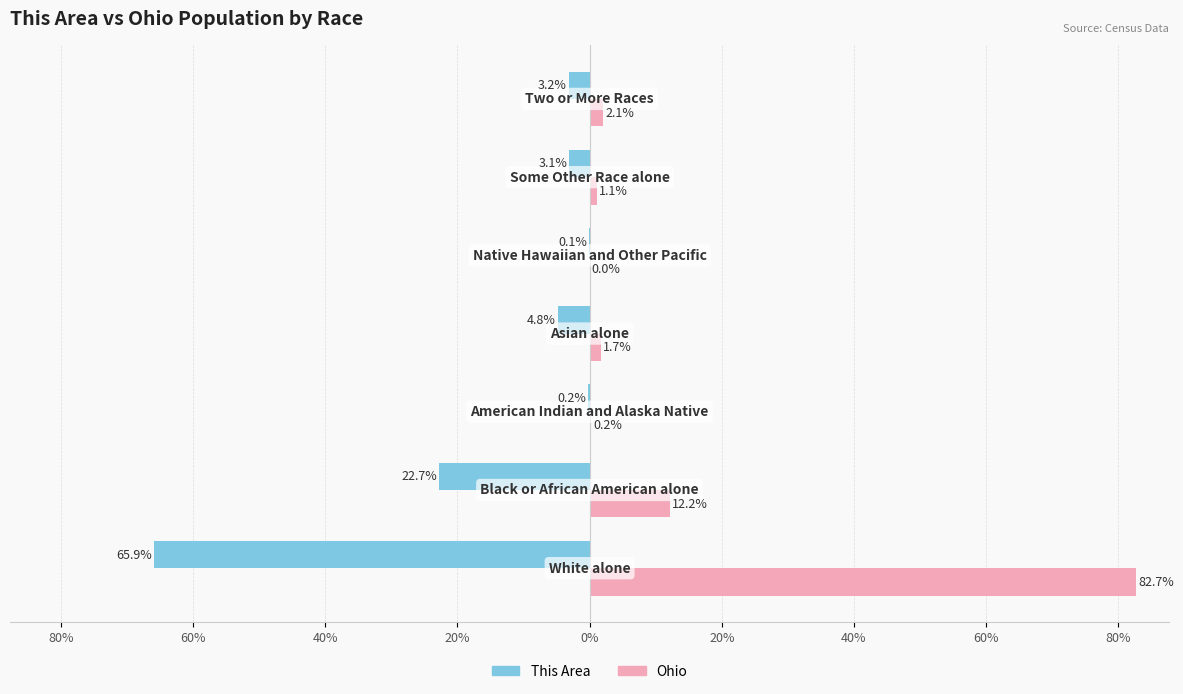

What are all the series names shown in the legend?

This Area, Ohio